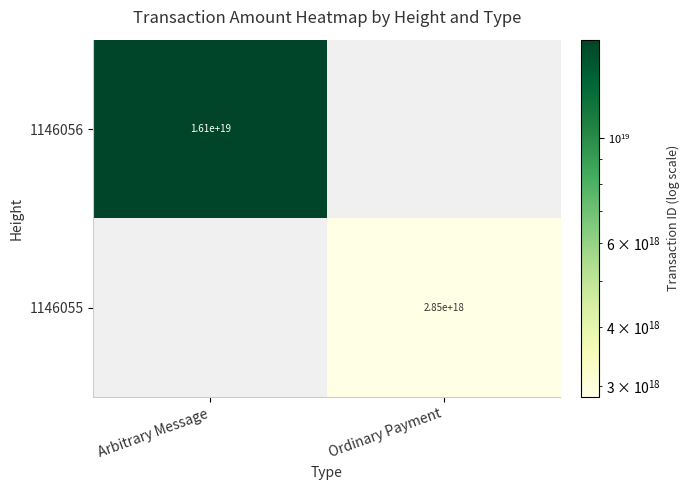

The 1146056 series shows 16100000000000000000 at Arbitrary Message. True or false?

True